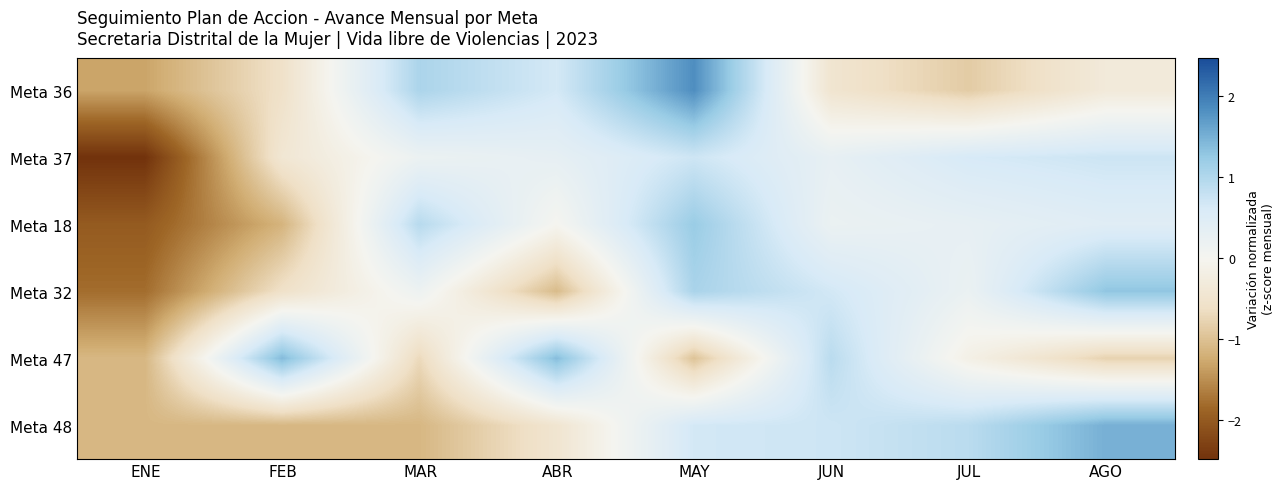

What is the greatest value displayed?

1.8